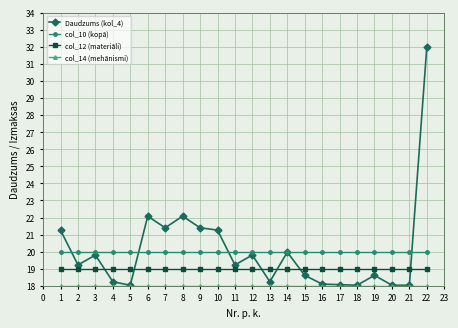

What is the value of the Daudzums (kol_4) point at the 19th from the left?

18.6